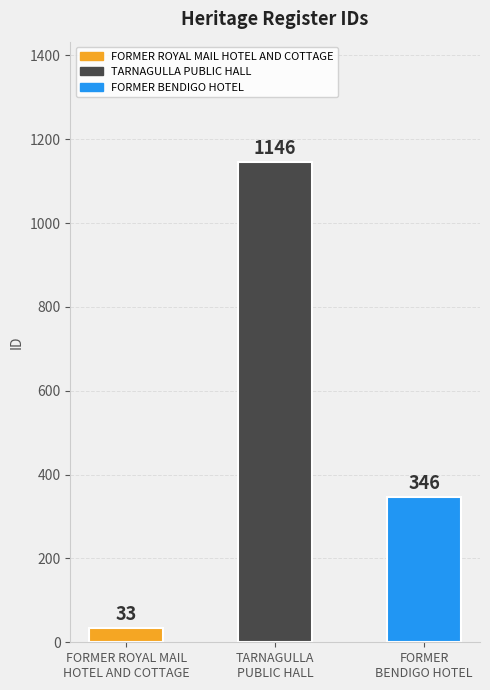

What is the change in value from TARNAGULLA
PUBLIC HALL to FORMER
BENDIGO HOTEL?

-800